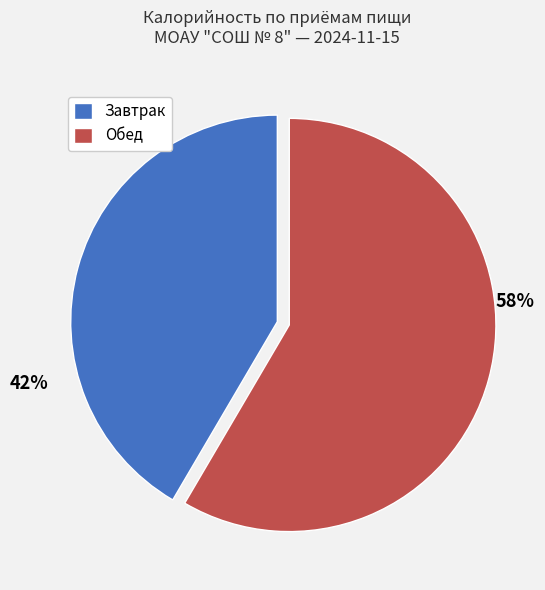

What is the largest slice in the pie chart?

Обед